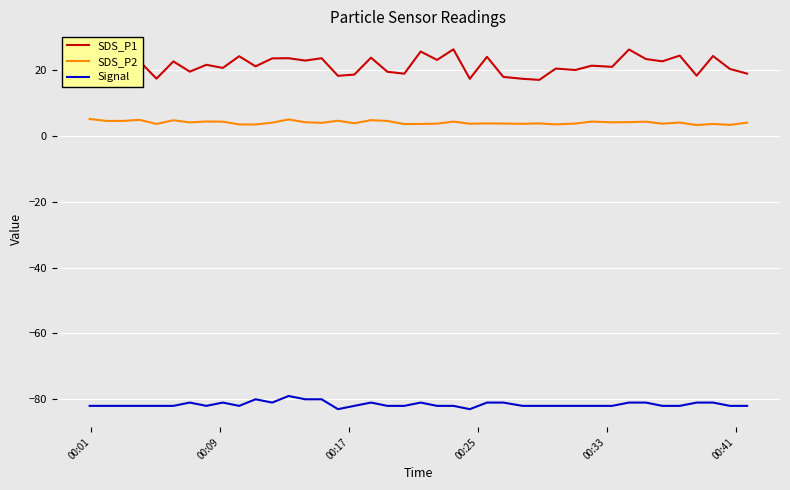

Rank the series by their maximum value, from highest to lowest.

SDS_P1, SDS_P2, Signal